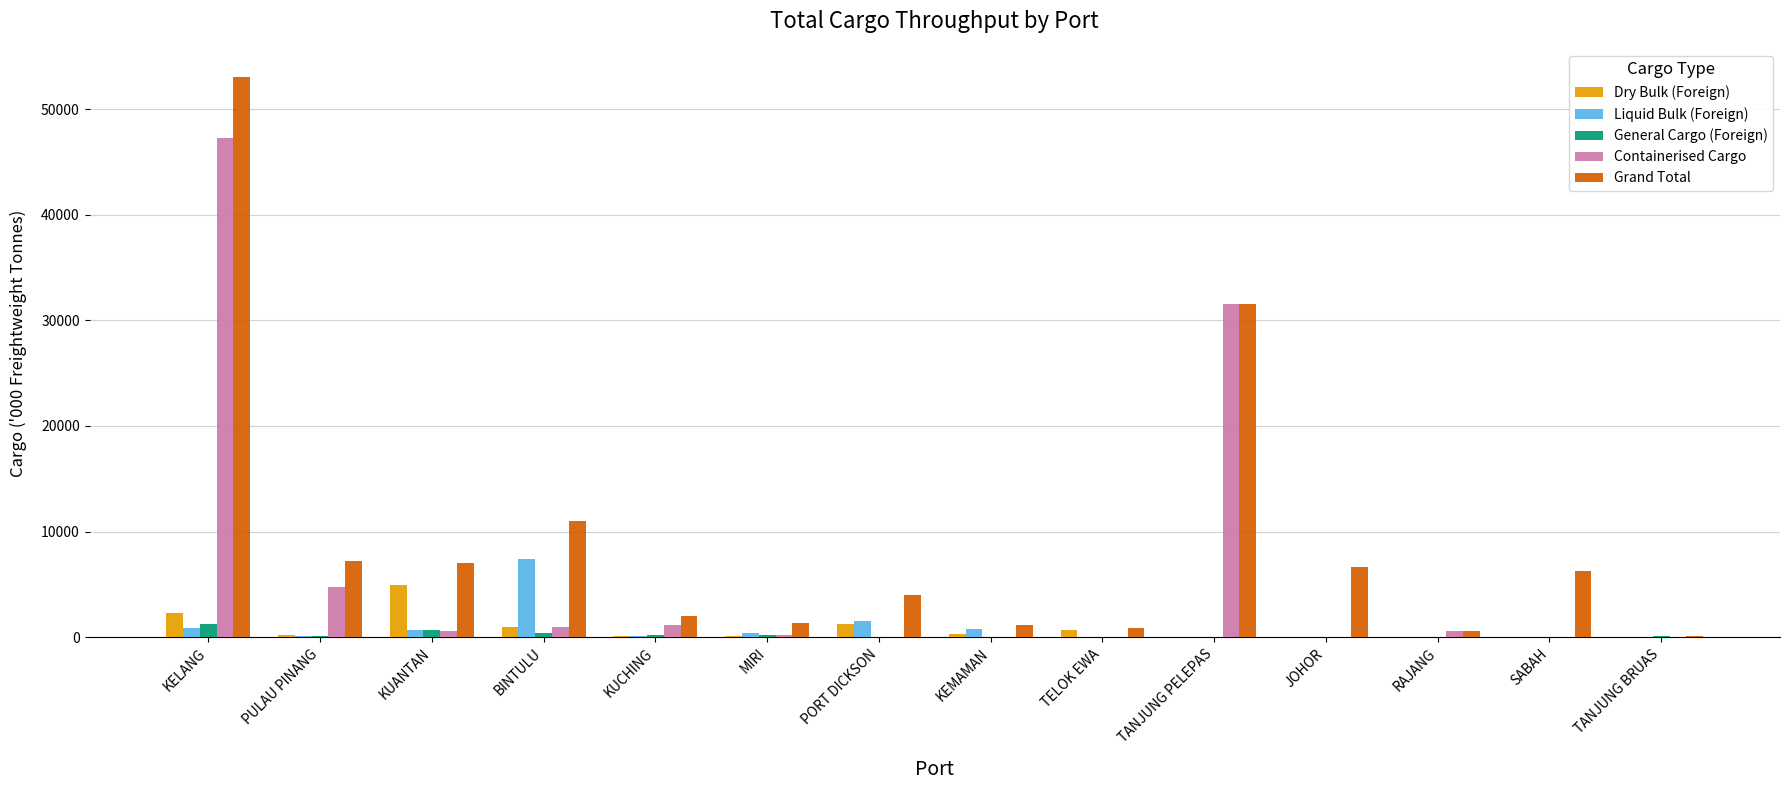

True or false: Dry Bulk (Foreign) has a value of 165.1 at PULAU PINANG.

True